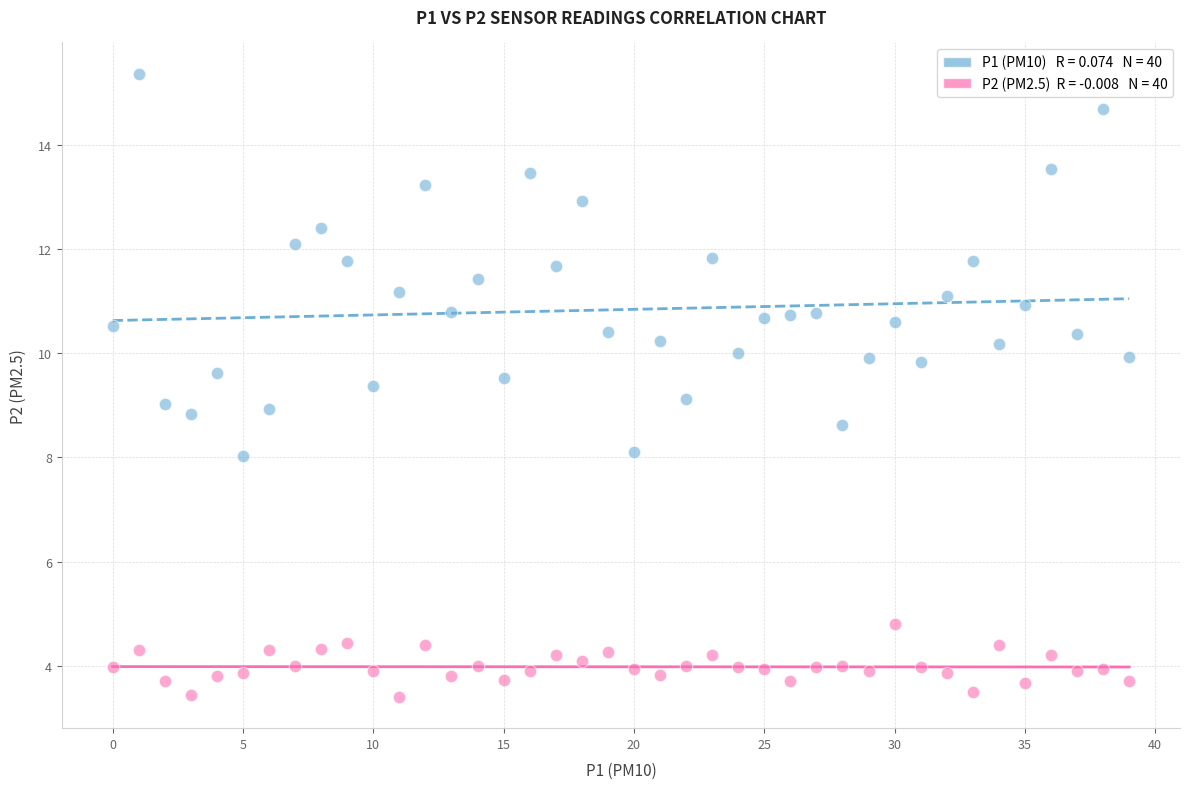

Across all data points, what is the range of Y values (max minus min)?

12.0